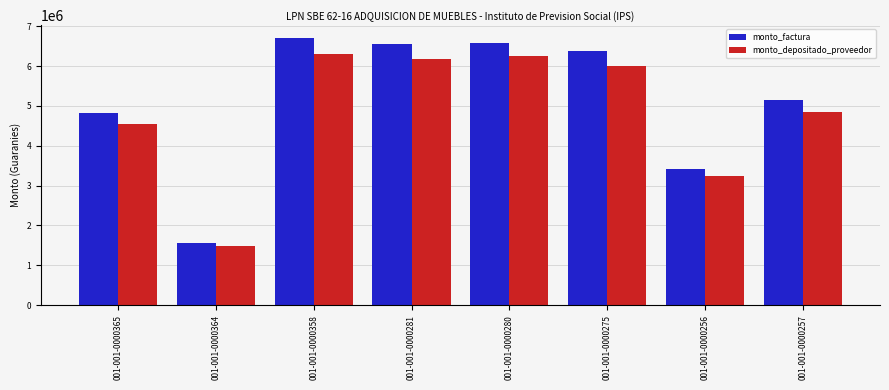

How many values in the monto_factura series are below 6382850?

4